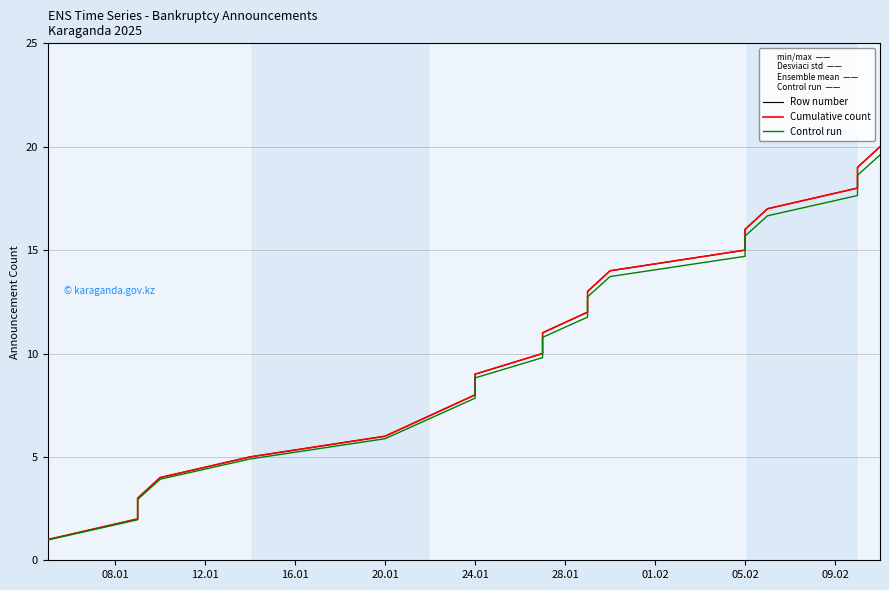

What is the label of the 12th point from the right?

24.01